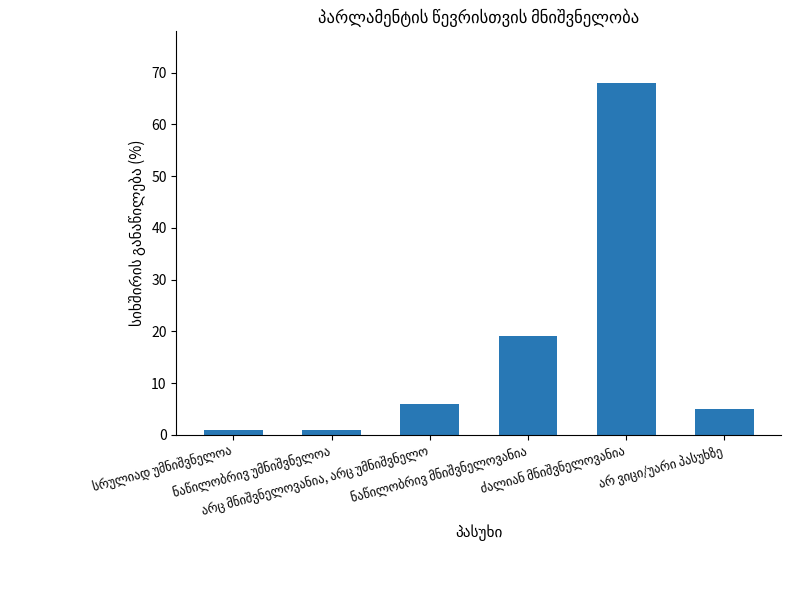

What is the difference between the maximum and minimum values?

67